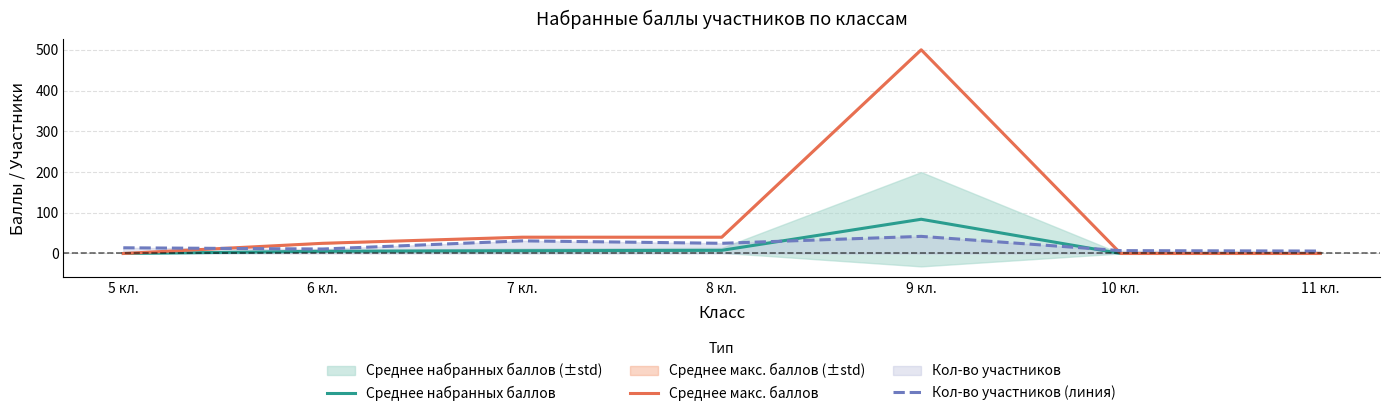

How many values in the Кол-во участников (линия) series exceed 14?

3